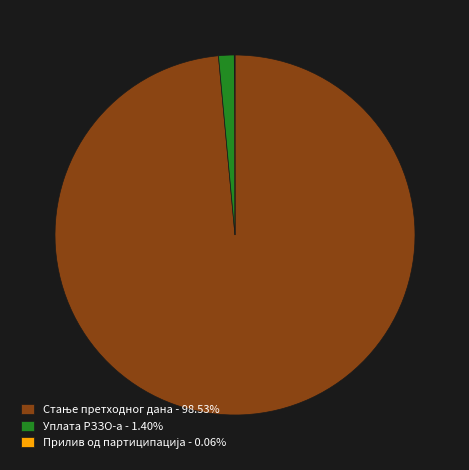

Is Уплата РЗЗО-а - 1.40% the majority of the pie?

No